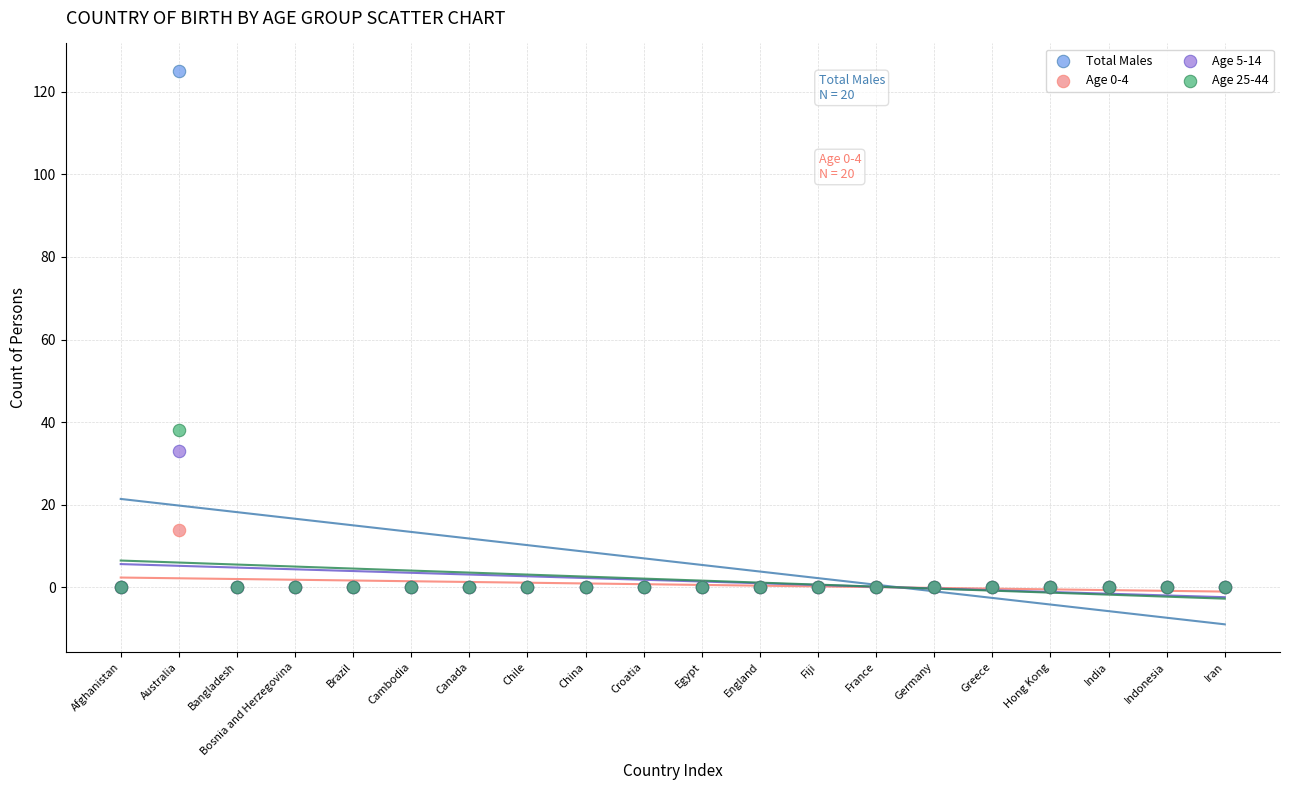

Which series reaches the maximum Y coordinate?

Total Males